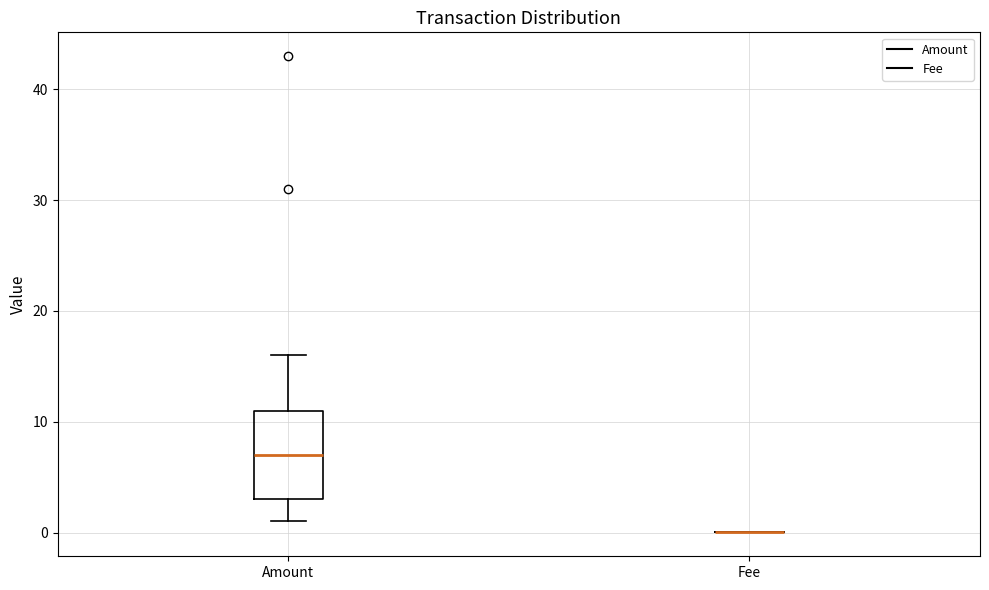

Which box is the tallest, from its lower edge to its upper edge?

Amount